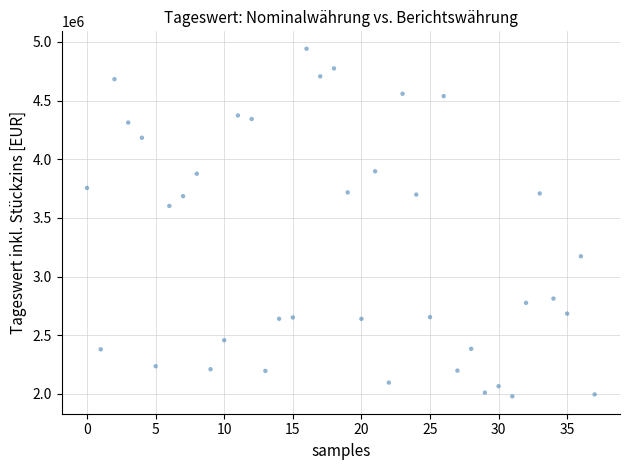

What Y value in the scatter plot is closest to 3460919?

3602419.6